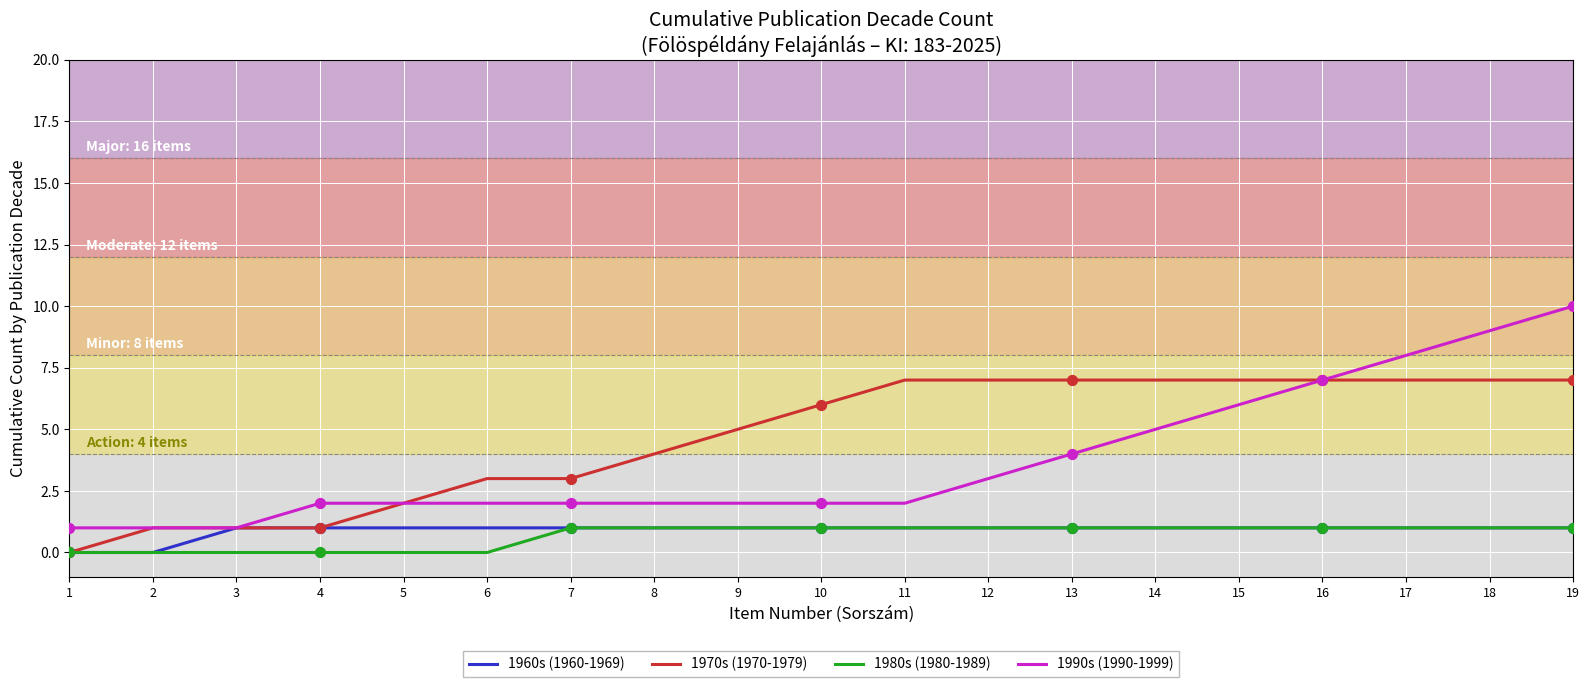

What is the total value across all series at 13?

13